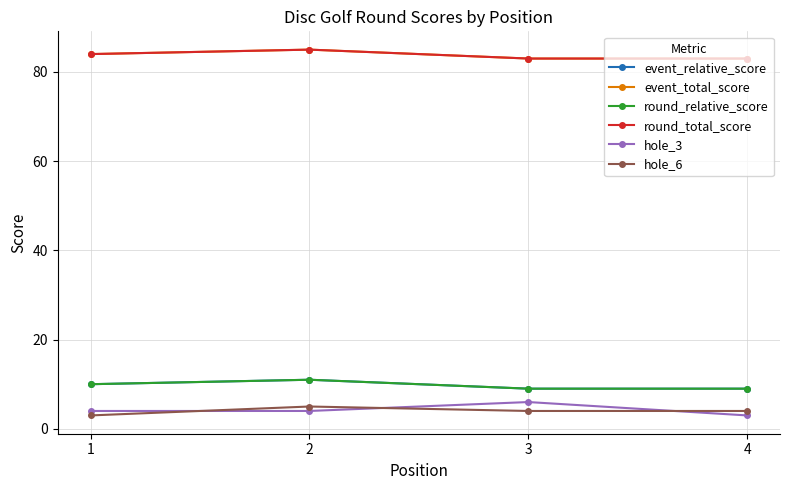

Does the chart have visible grid lines?

Yes